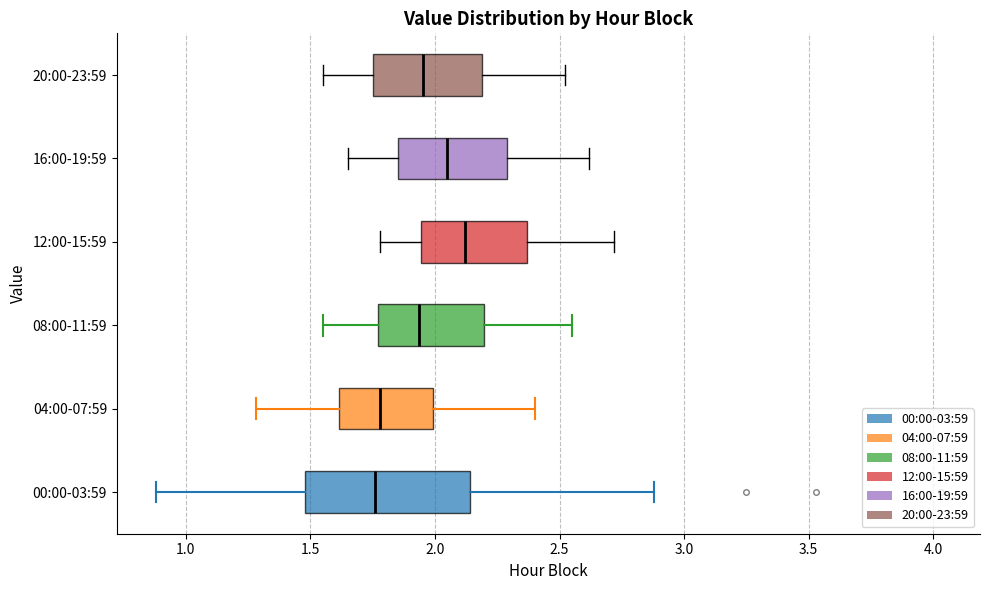

Reading bottom to top, transcribe this box plot: for each box, give where its median line is, the range the box spans, and where its two whiskers end, as read against the x-axis. The values are not printed on the chart, so give them approximately, as read against the axis.

00:00-03:59: median 1.75, box 1.50 to 2.15, whiskers 0.90 to 2.90
04:00-07:59: median 1.80, box 1.60 to 2.00, whiskers 1.30 to 2.40
08:00-11:59: median 1.95, box 1.75 to 2.20, whiskers 1.55 to 2.55
12:00-15:59: median 2.10, box 1.95 to 2.35, whiskers 1.80 to 2.70
16:00-19:59: median 2.05, box 1.85 to 2.30, whiskers 1.65 to 2.60
20:00-23:59: median 1.95, box 1.75 to 2.20, whiskers 1.55 to 2.50